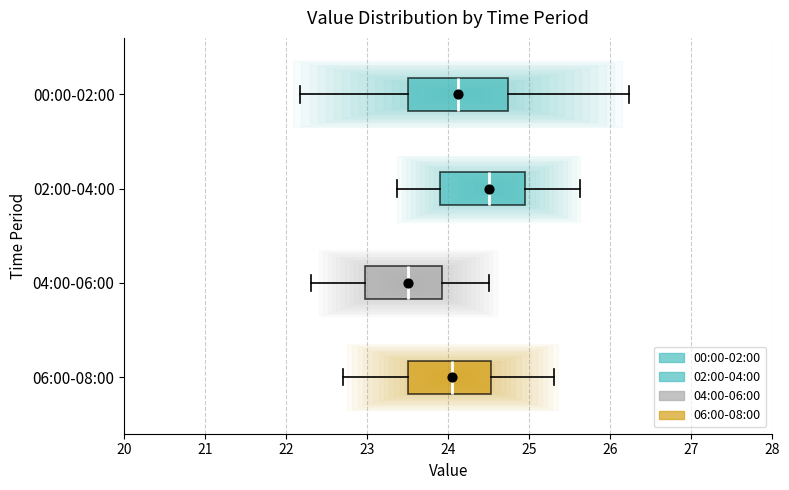

Reading bottom to top, transcribe this box plot: for each box, give where its median line is, the range the box spans, and where its two whiskers end, as read against the x-axis. The values are not printed on the chart, so give them approximately, as read against the axis.

06:00-08:00: median 24.1, box 23.5 to 24.5, whiskers 22.7 to 25.3
04:00-06:00: median 23.5, box 23.0 to 23.9, whiskers 22.3 to 24.5
02:00-04:00: median 24.5, box 23.9 to 24.9, whiskers 23.4 to 25.6
00:00-02:00: median 24.1, box 23.5 to 24.7, whiskers 22.2 to 26.2